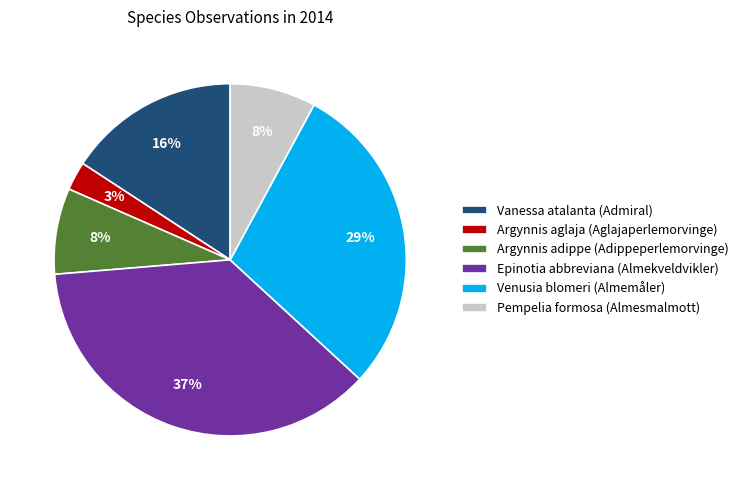

To the nearest percent, what is the average slice percentage?

17%